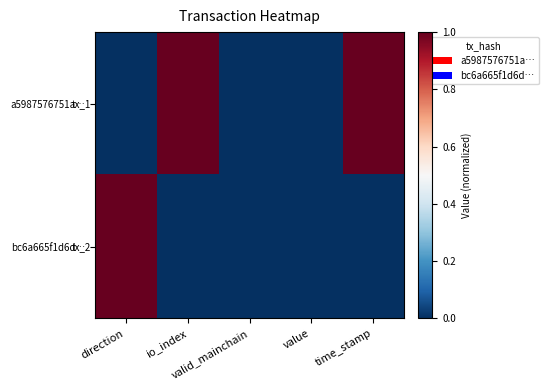

Which category has the highest value across all series?

io_index